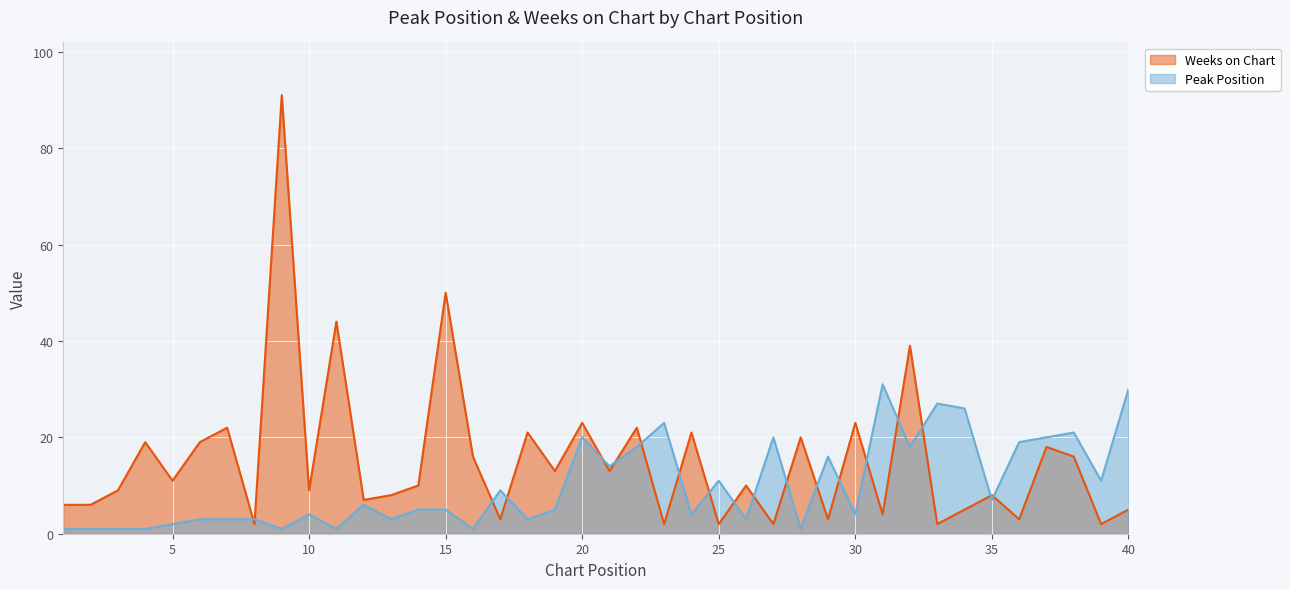

What is the maximum value shown in the chart?

91